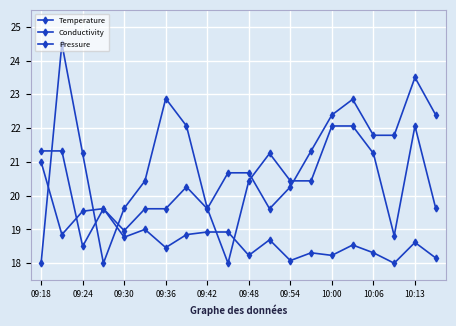

Between which two adjacent categories do Pressure and Temperature first intersect?

09:18 and 09:24